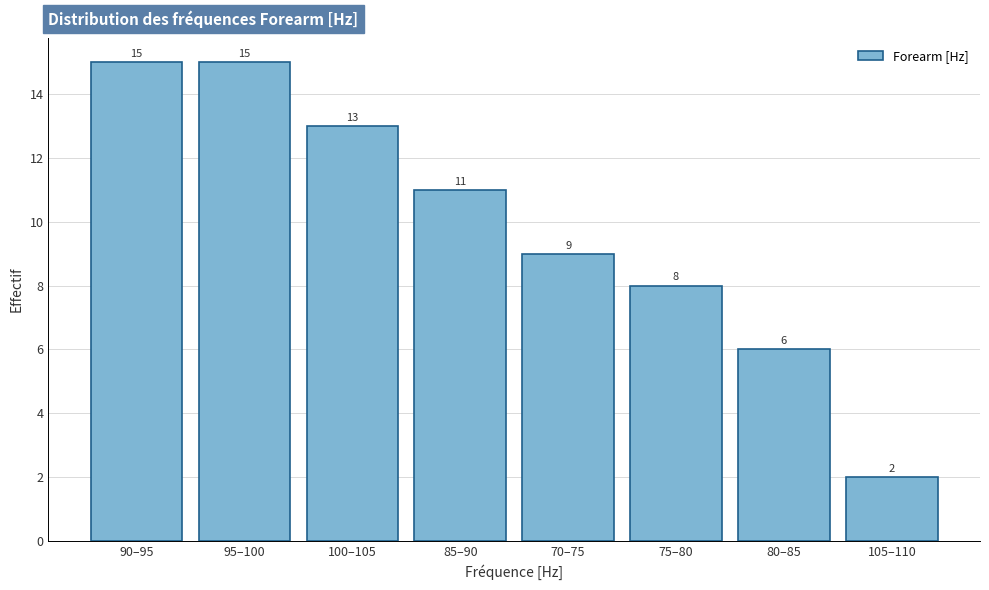

Reading right to left, list all the values displayed in this chart.

105–110=2	80–85=6	75–80=8	70–75=9	85–90=11	100–105=13	95–100=15	90–95=15